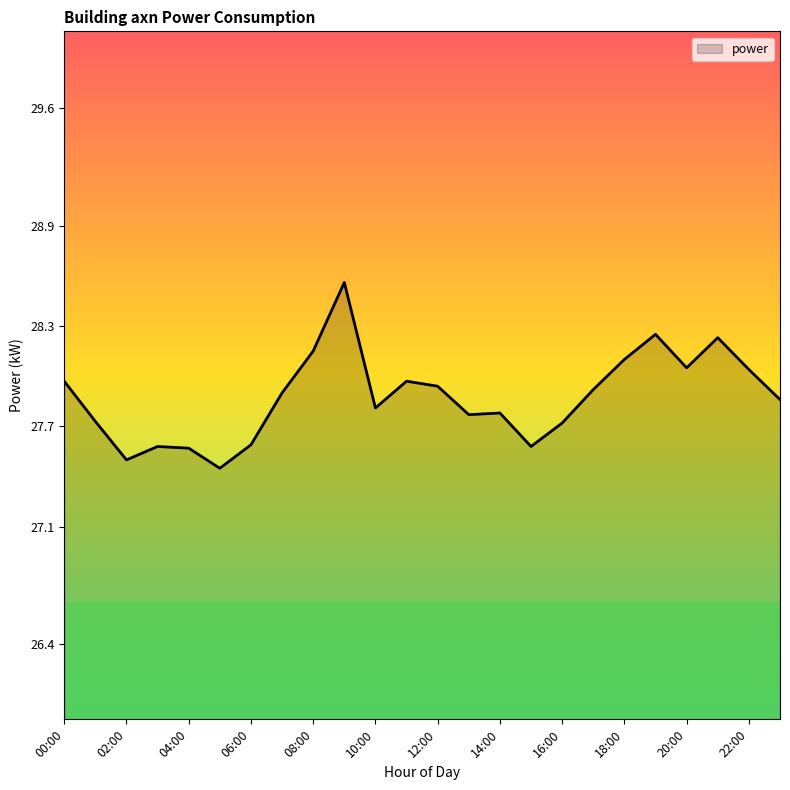

How many lines are shown in the chart?

1